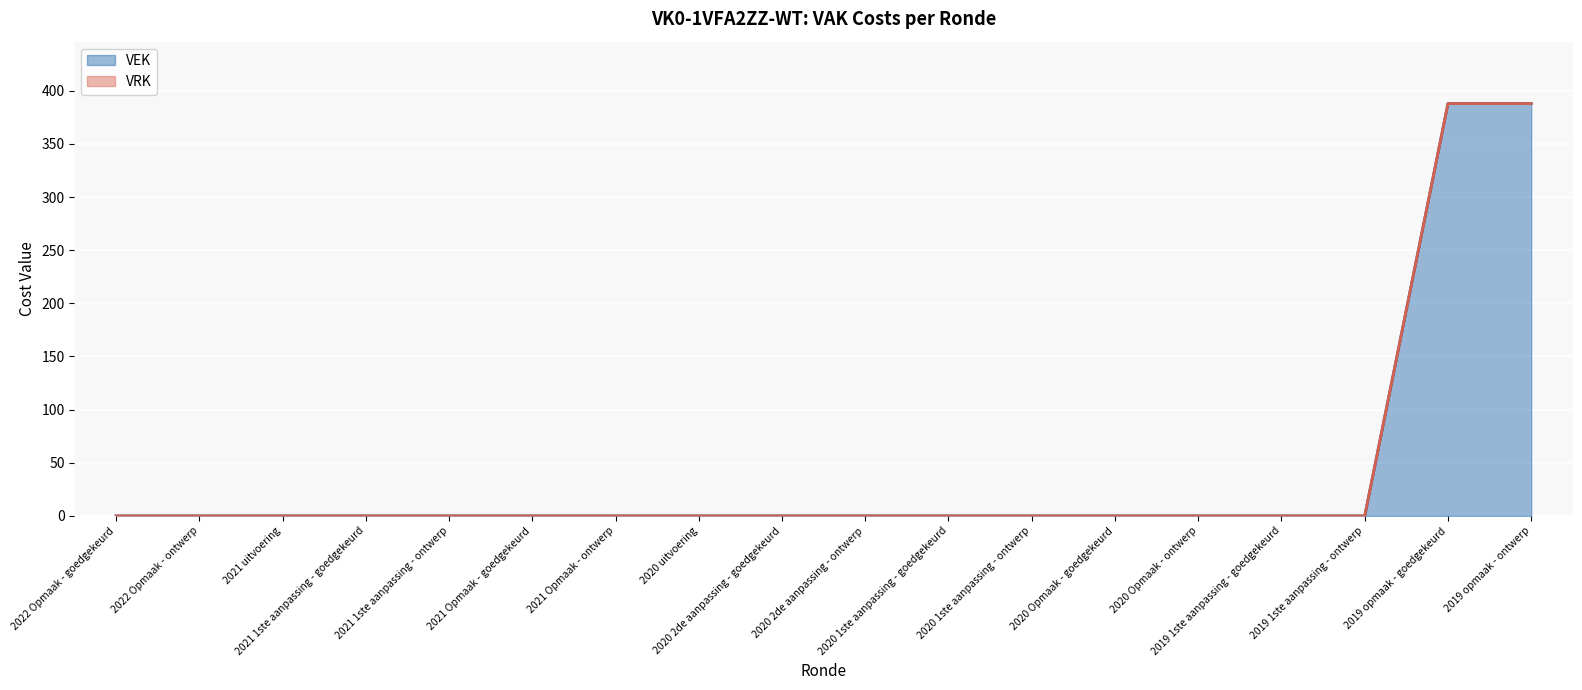

Does the chart display data point markers on the line(s)?

No